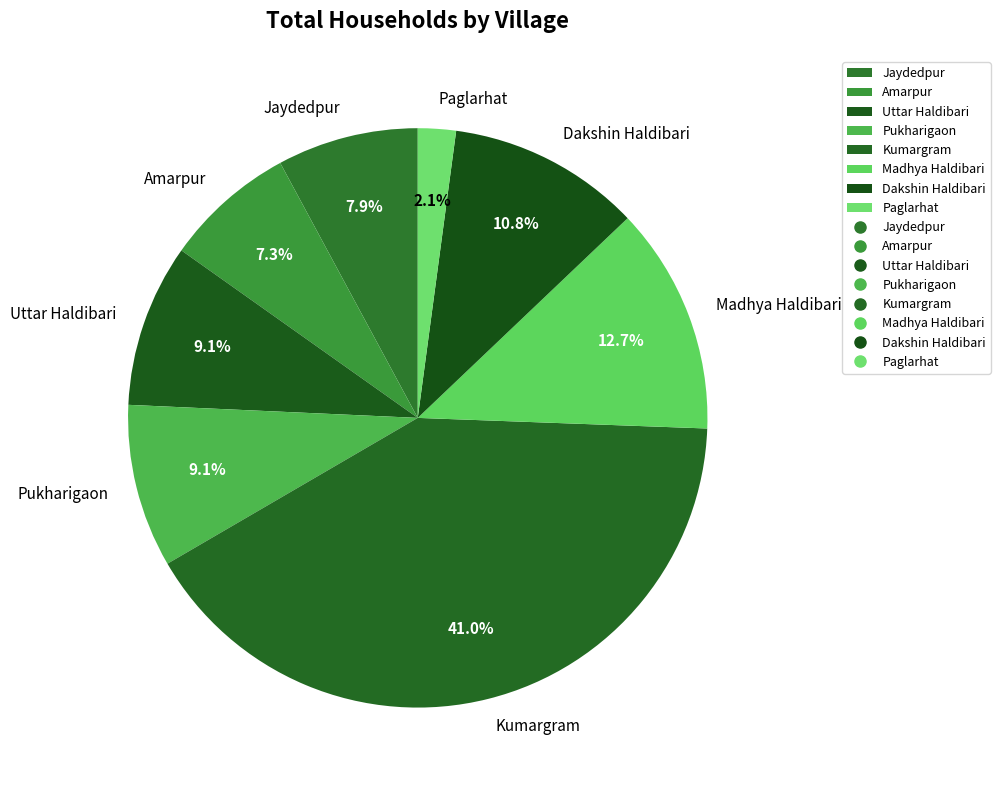

What is the ratio of the value at Madhya Haldibari to the value at Uttar Haldibari?

1.4